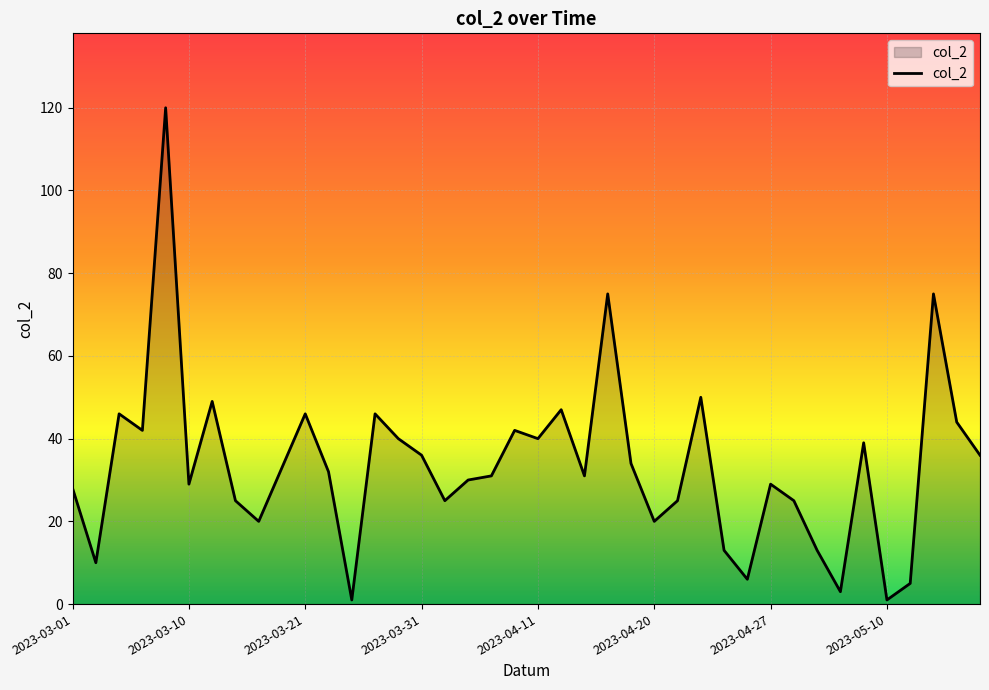

What is the maximum value shown in the chart?

120